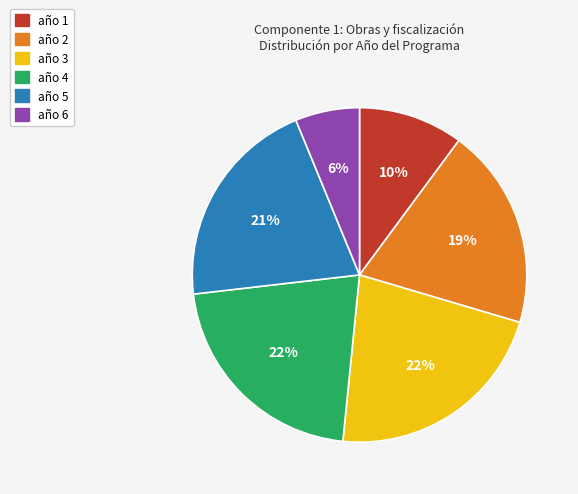

The año 1 slice represents 10% of the pie. True or false?

True